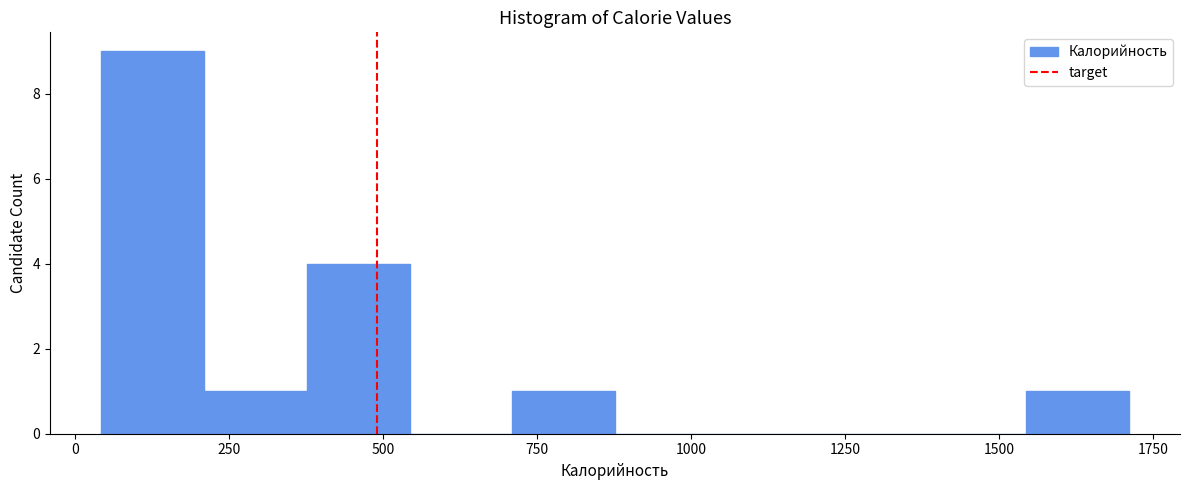

Read against the x-axis, roughly where is the centre of the tallest bar?

150